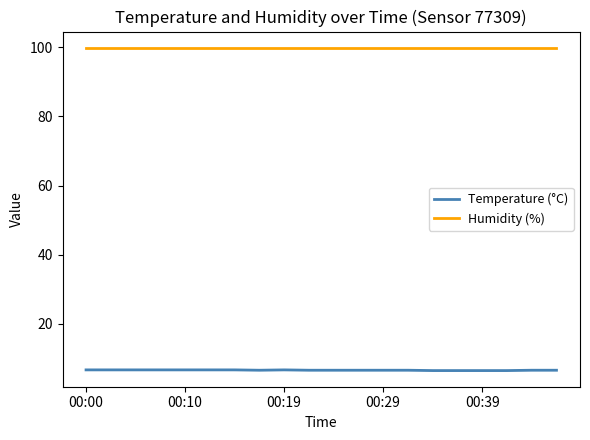

What is the maximum value for Temperature (°C)?

6.7